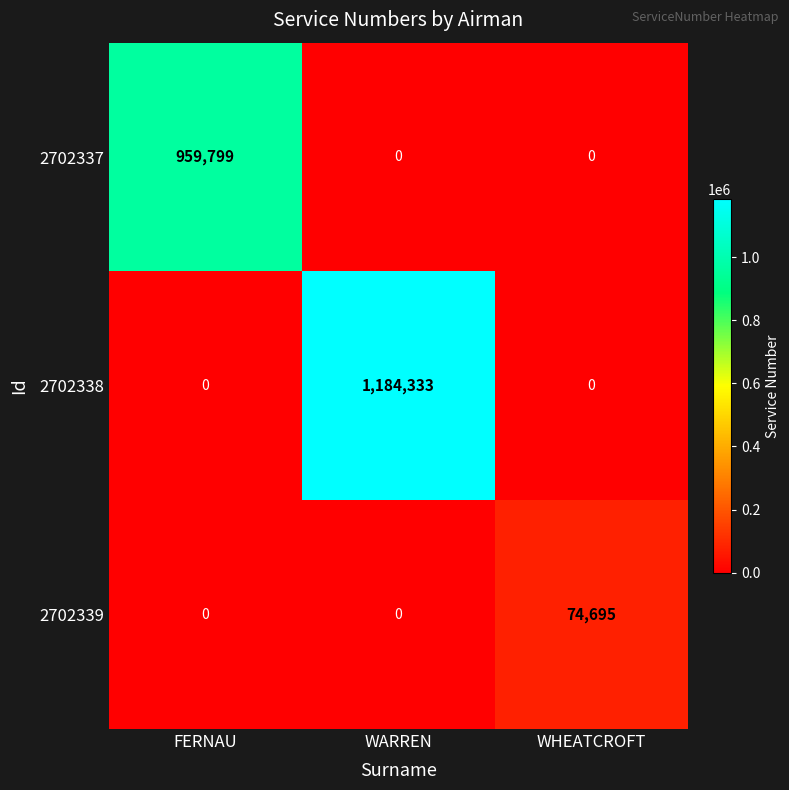

What is the total value across all series at FERNAU?

959799